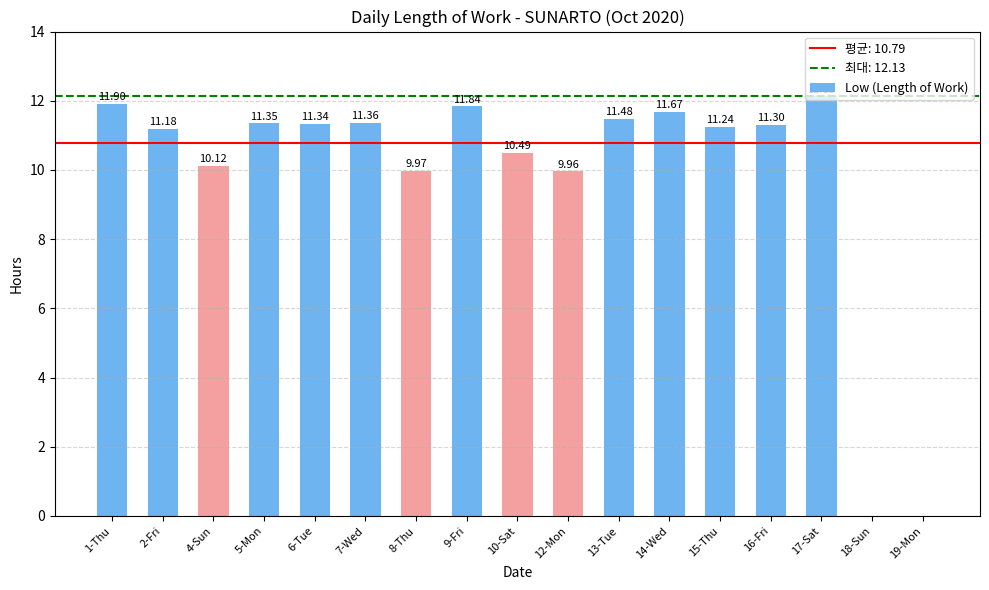

What is the change in value from 4-Sun to 18-Sun?

-10.1